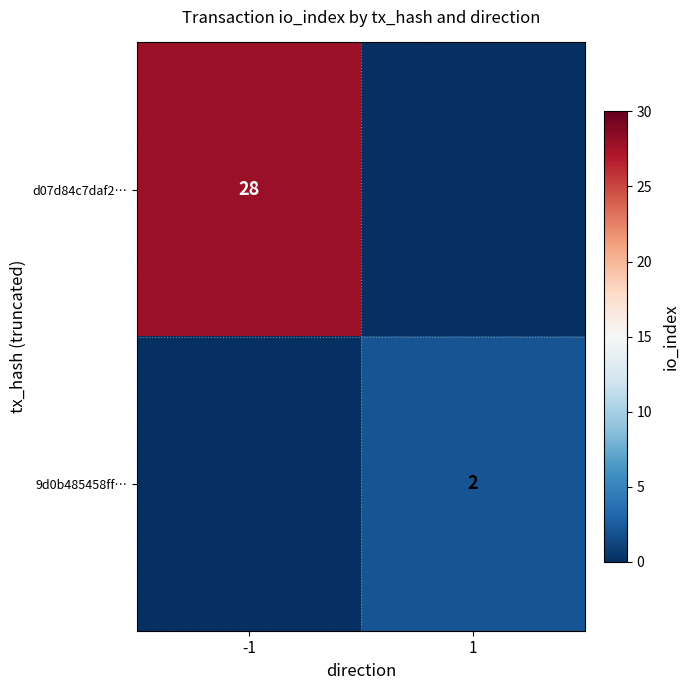

Which category has the highest value across all series?

-1